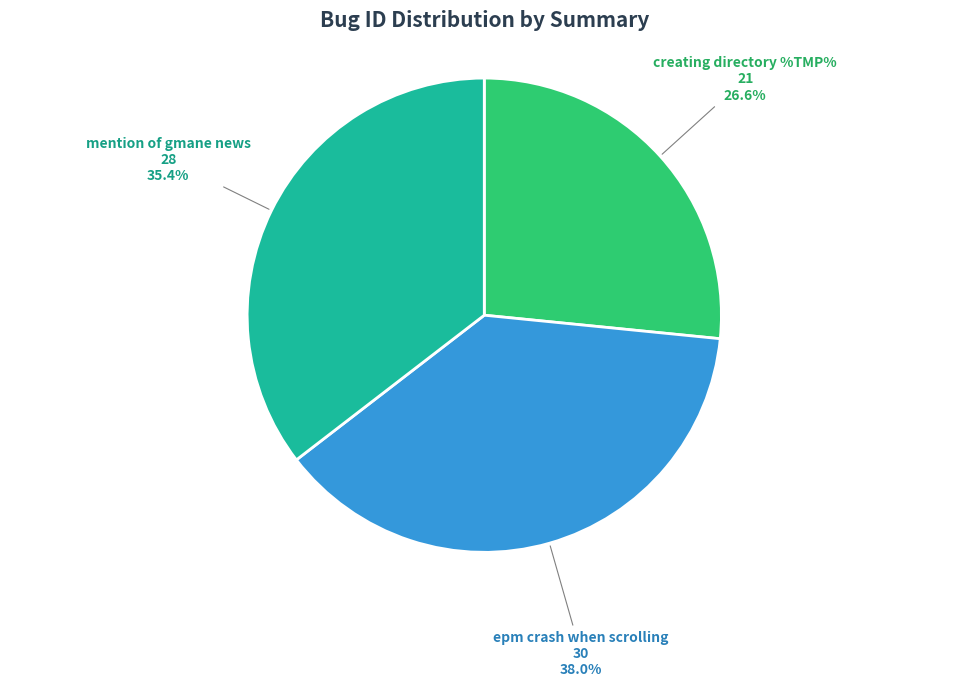

Is there any slice that represents more than half of the pie?

No